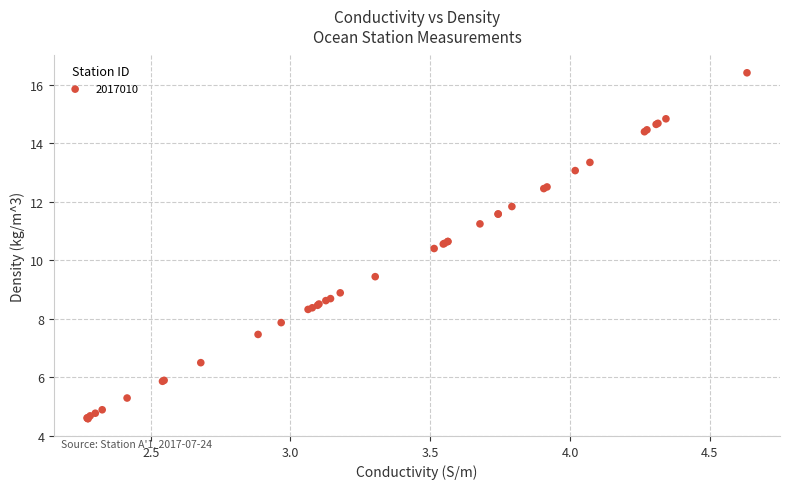

What Y value in the scatter plot is closest to 10?

10.4